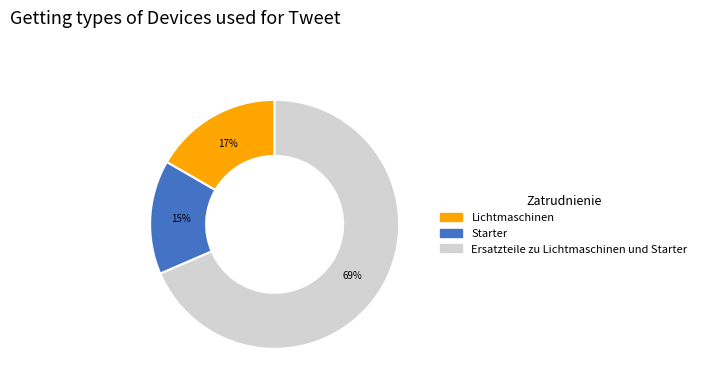

True or false: Starter accounts for 3% of the total.

False